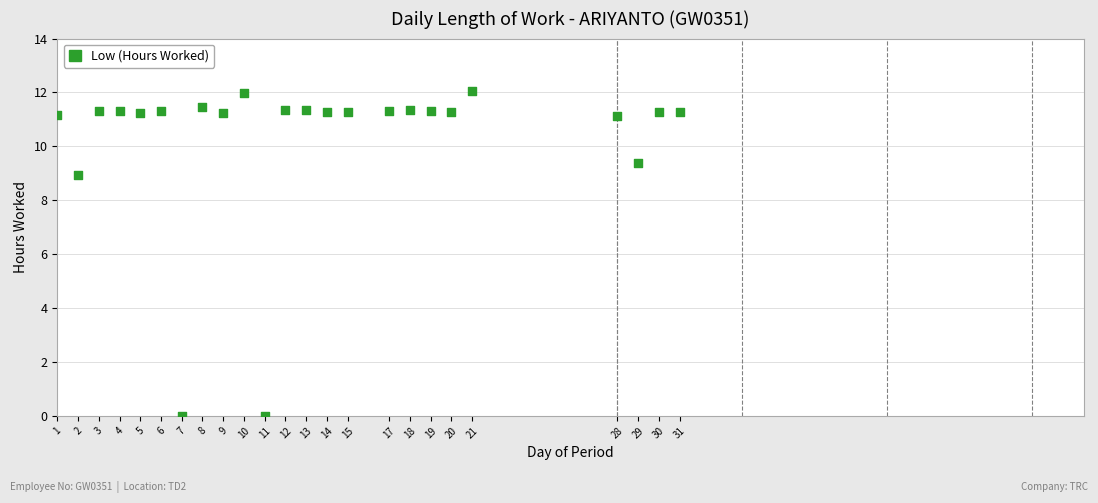

What Y value in the scatter plot is closest to 6?

8.9